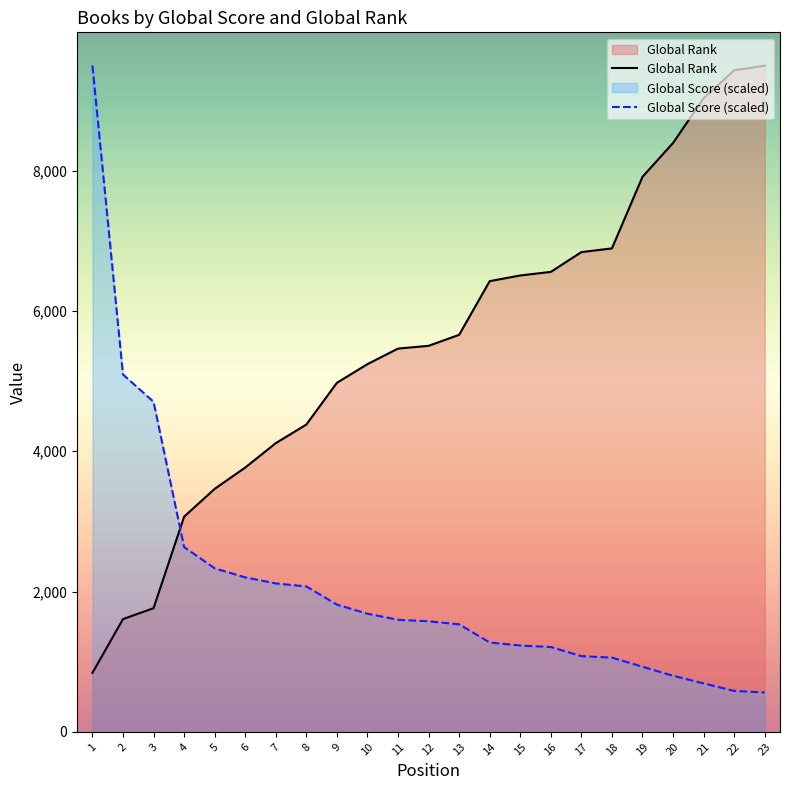

At which label does Global Rank reach its minimum?

1